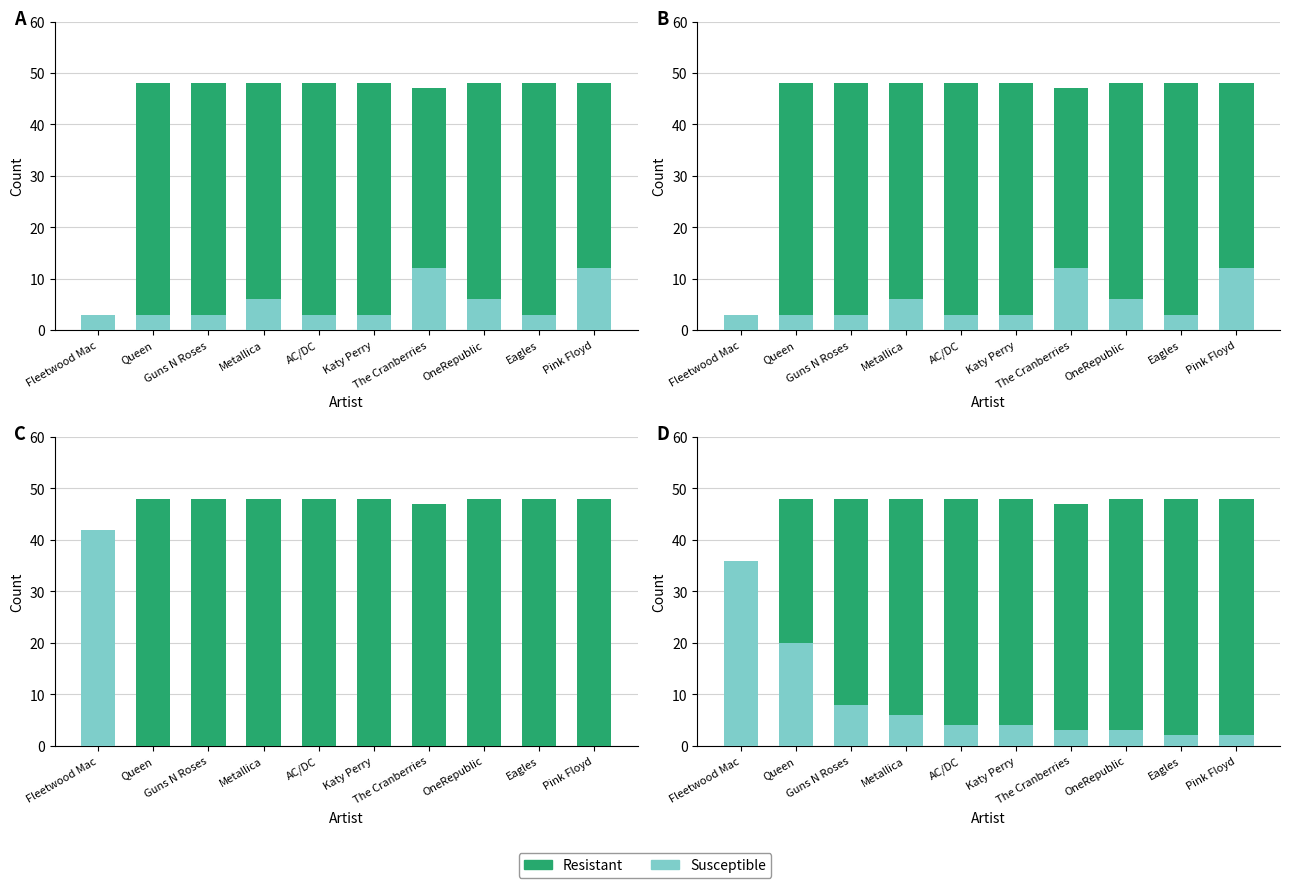

What is the spread (max minus min) of values at OneRepublic?

45